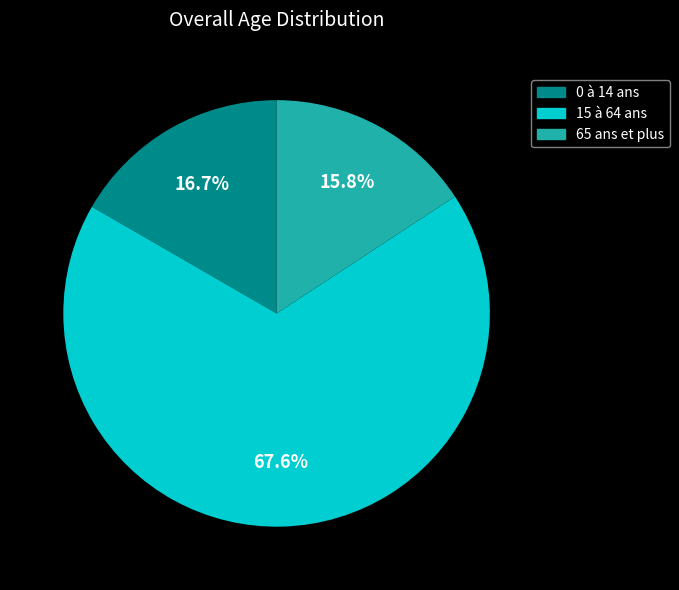

Is it true that 15 à 64 ans is 73% of the pie?

False